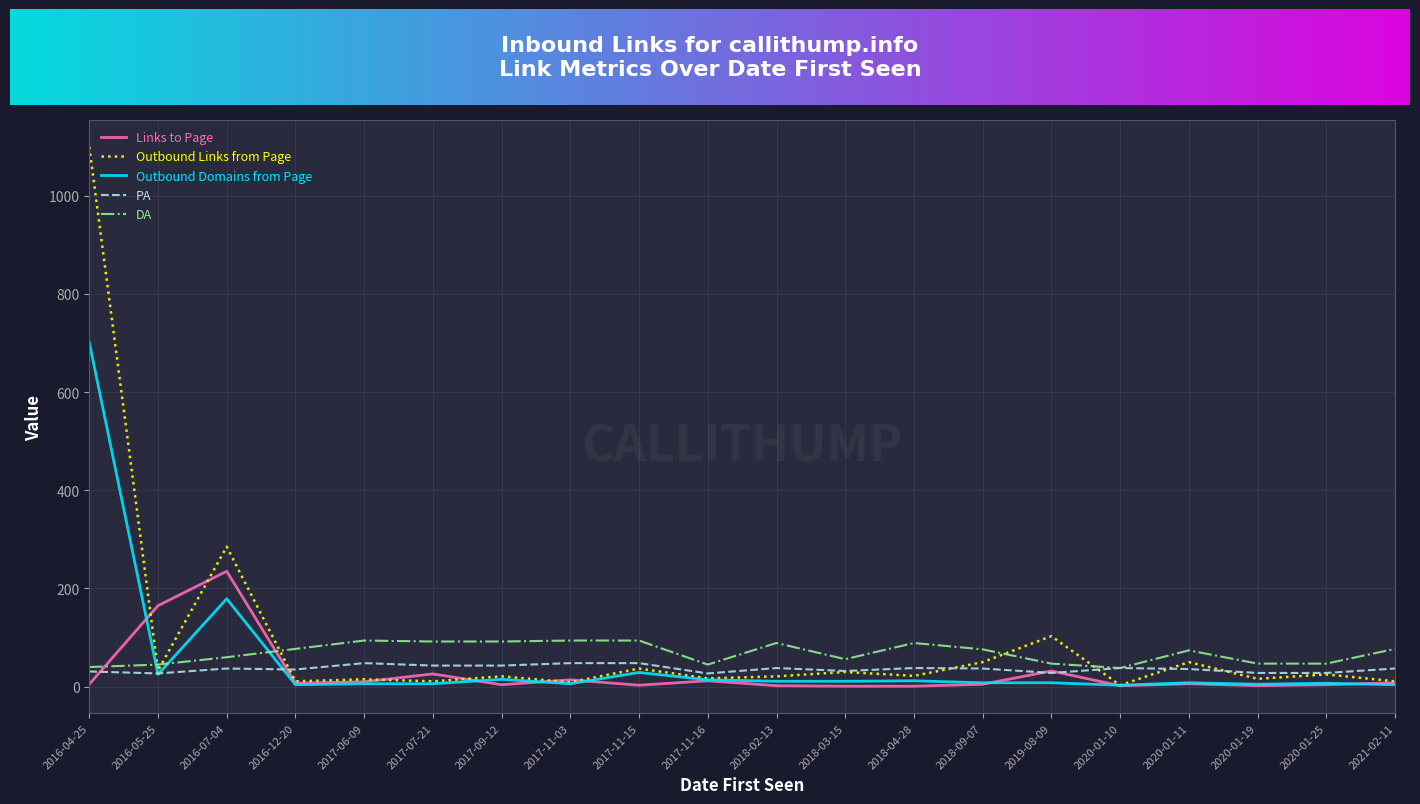

At which label is Outbound Domains from Page closest to 352?

2016-07-04